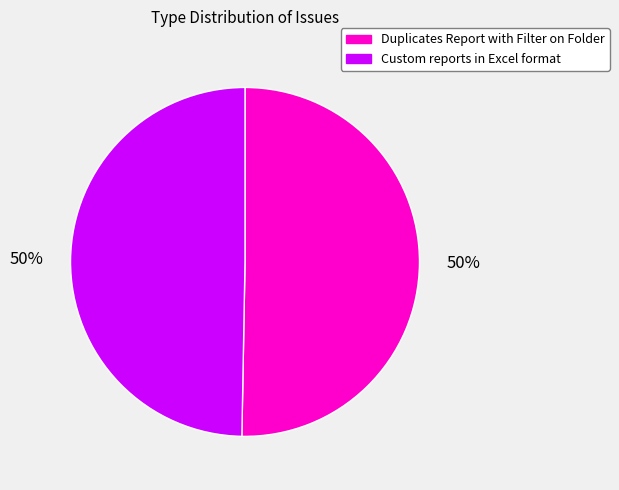

Approximately how many times larger is the value at Custom reports in Excel format compared to Duplicates Report with Filter on Folder?

1.0